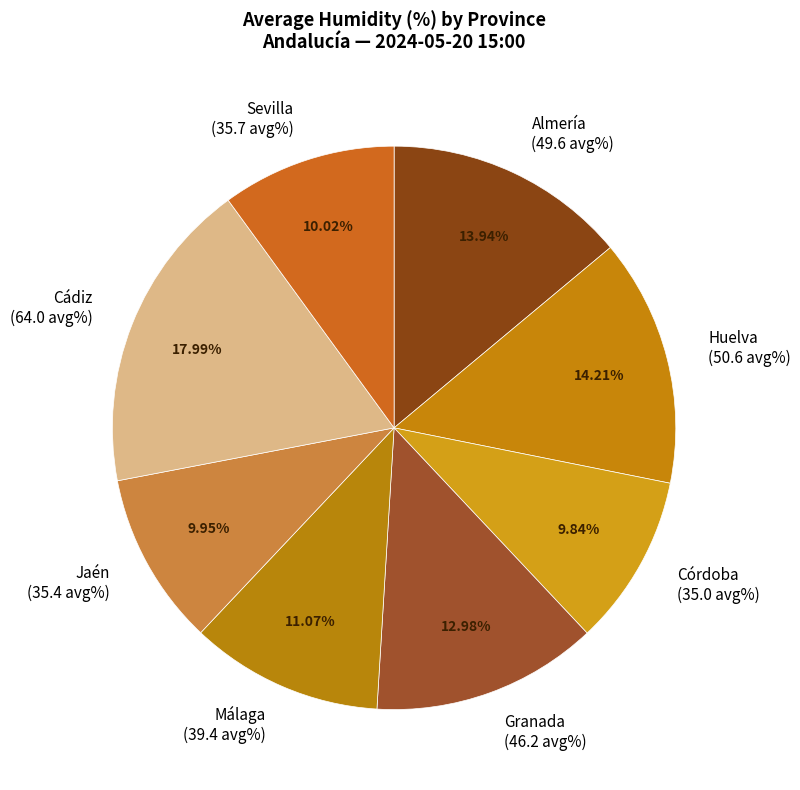

Combined, do Almería (49.6 avg%) and Granada (46.2 avg%) account for over 50%?

No